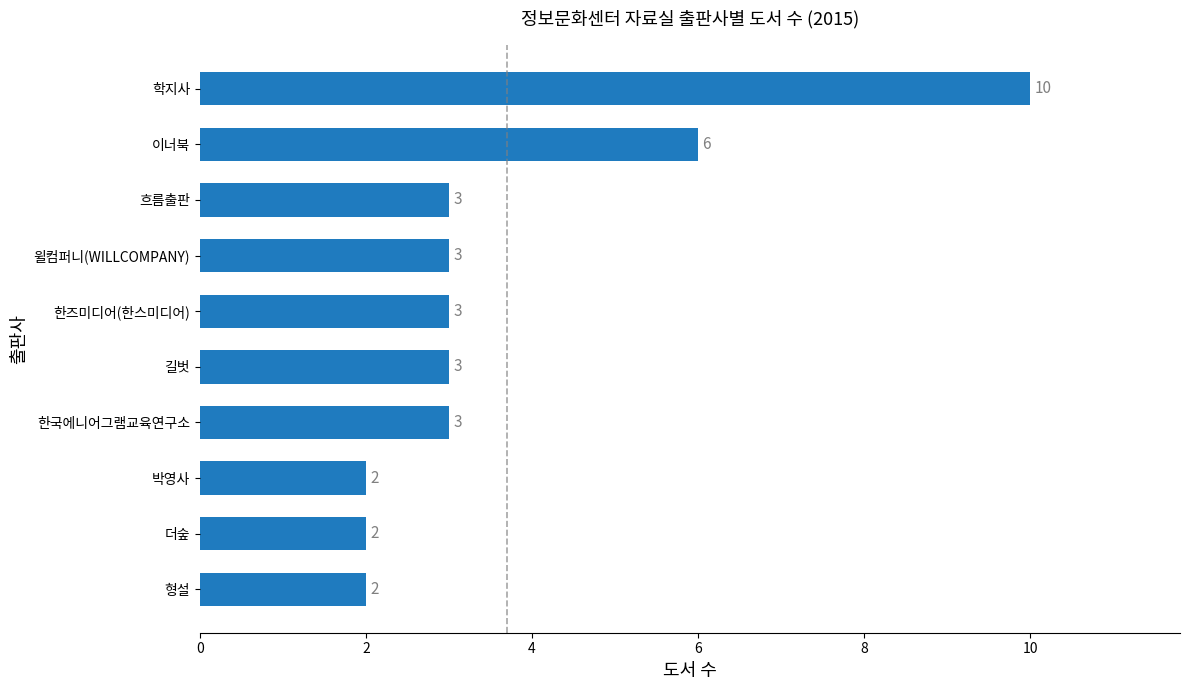

What is the ratio of the value at 형설 to the value at 이너북?

0.3